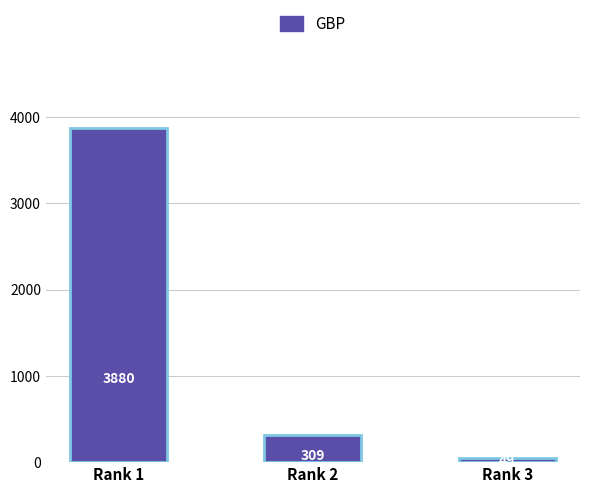

What is the difference between the second highest and minimum values?

260